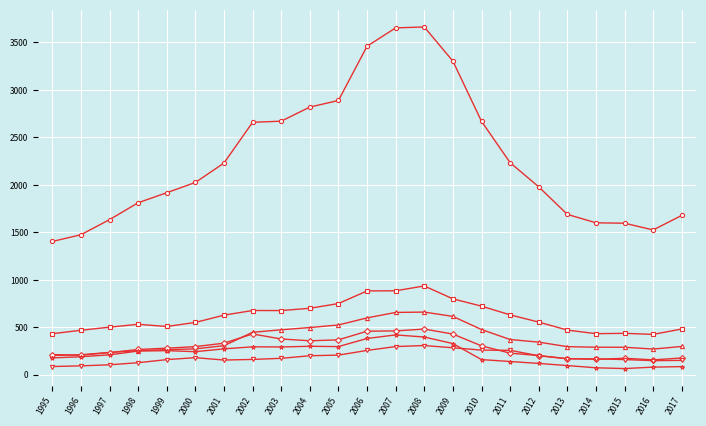

Count the number of data series in this chart.

6